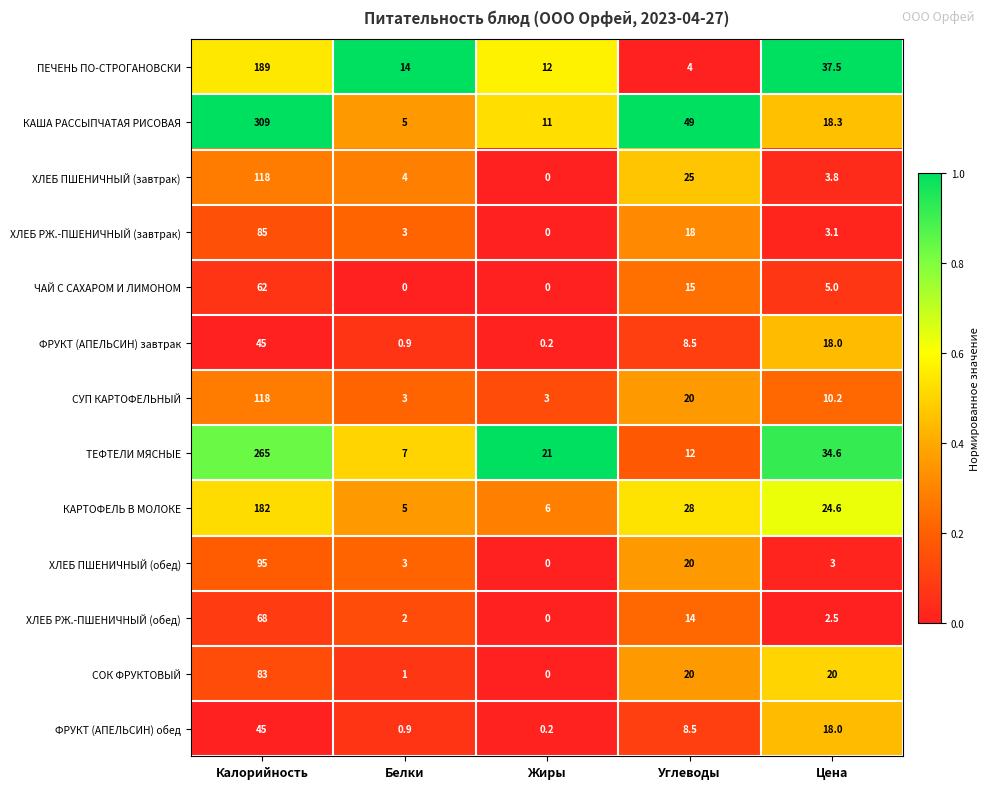

Count the number of categories in the chart.

5